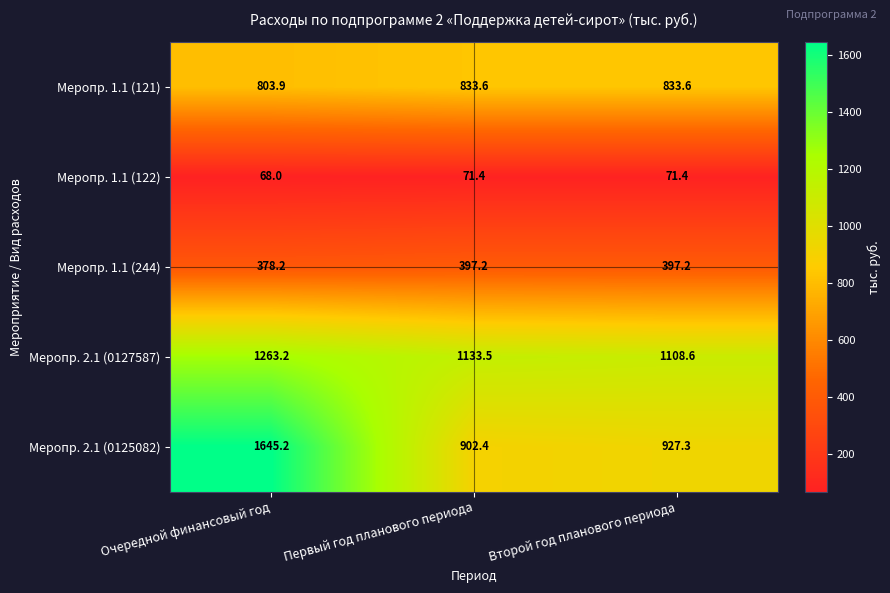

Is the value of Меропр. 2.1 (0127587) at Первый год планового периода greater than the value of Меропр. 1.1 (121) at Второй год планового периода?

Yes